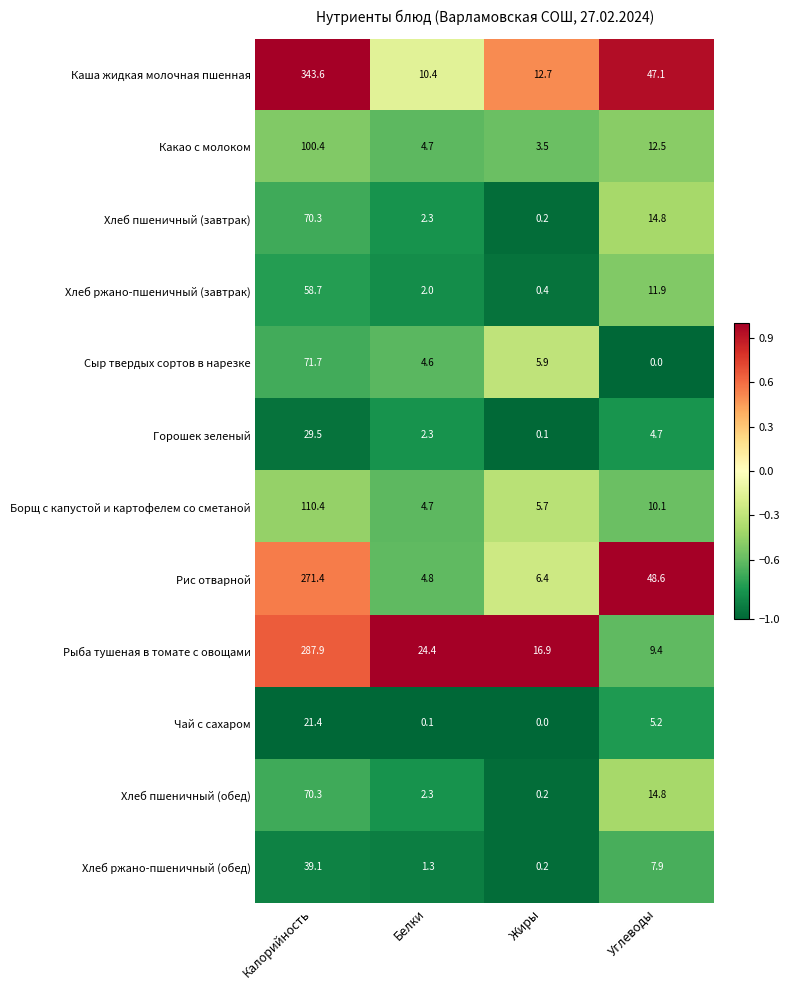

Where is Борщ с капустой и картофелем со сметаной nearest to the value 57?

Углеводы